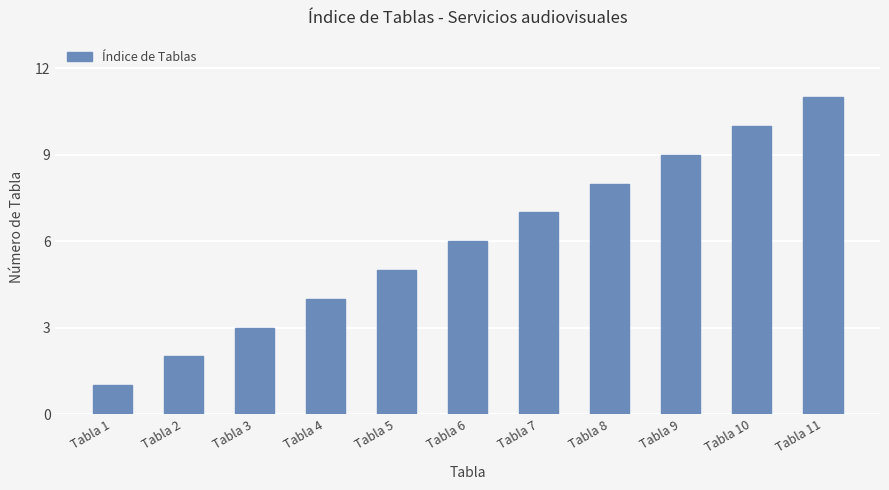

The chart shows a value of 4 at Tabla 4. True or false?

True